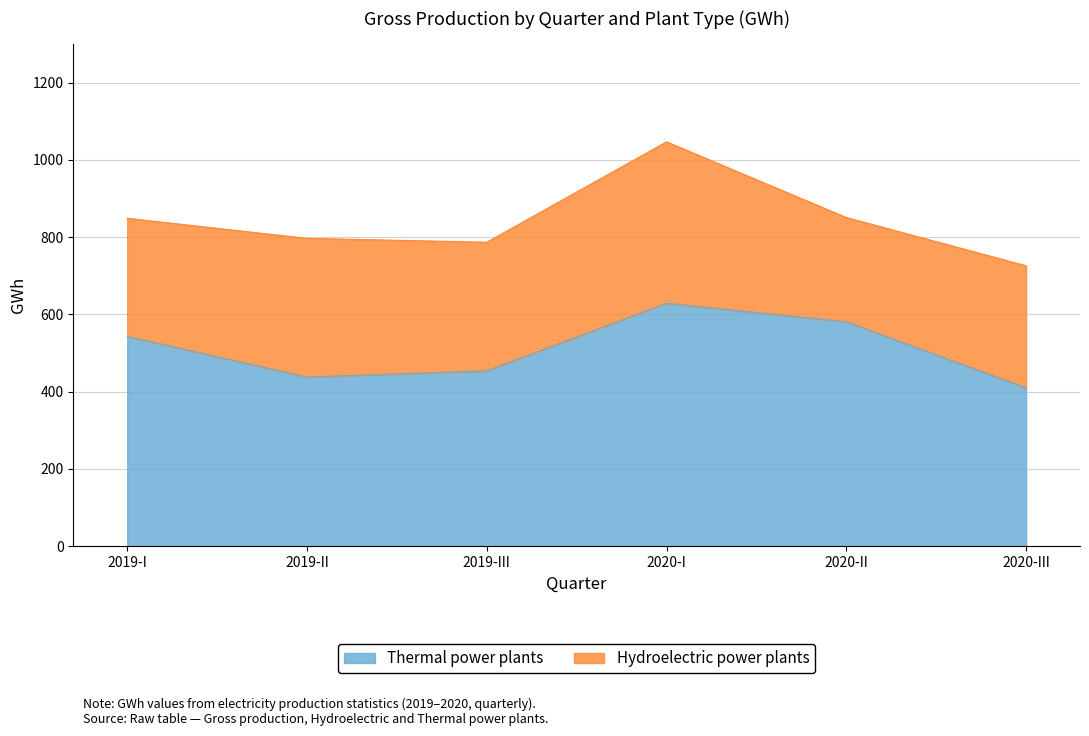

What is the value of the 2nd point from the left?

438